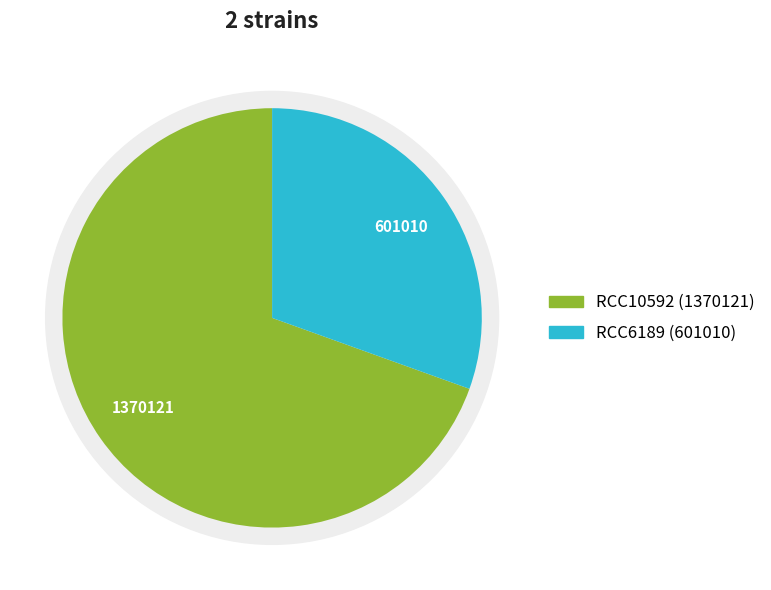

What is the change in value from RCC10592 to RCC6189?

-769111